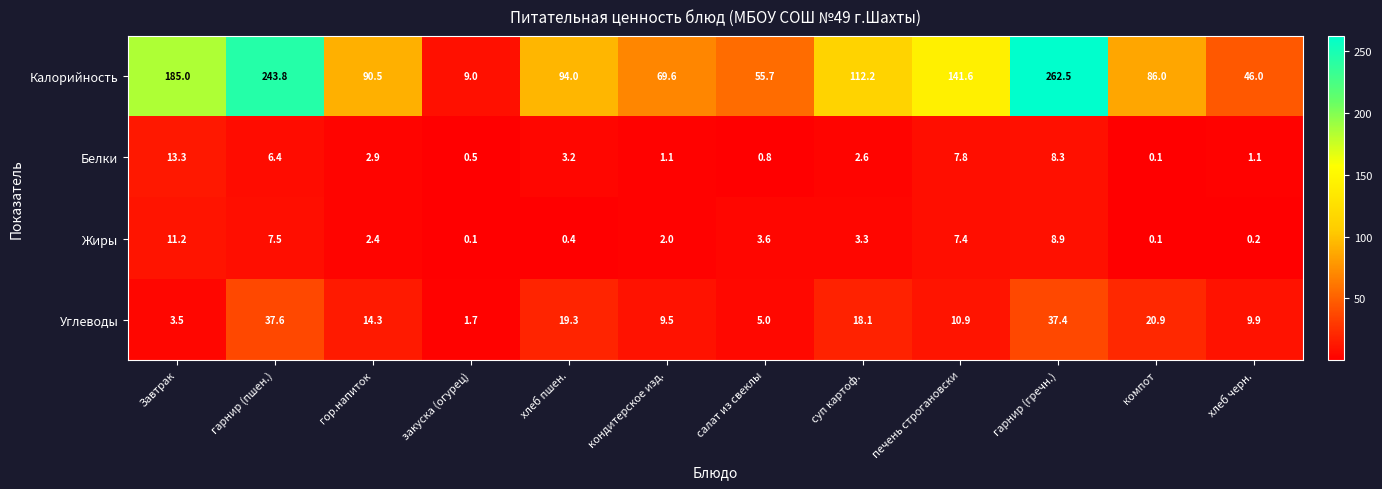

Count the number of data series in this chart.

4